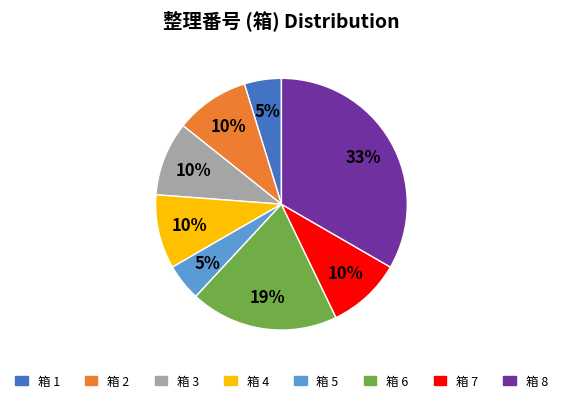

Is there any slice that represents more than half of the pie?

No